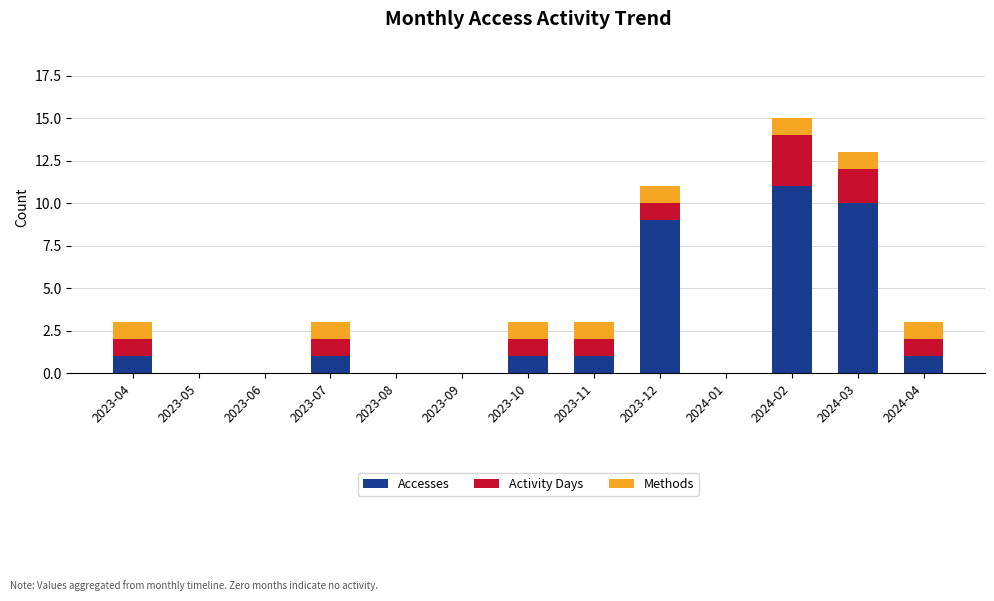

Does the chart contain stacked bars?

Yes